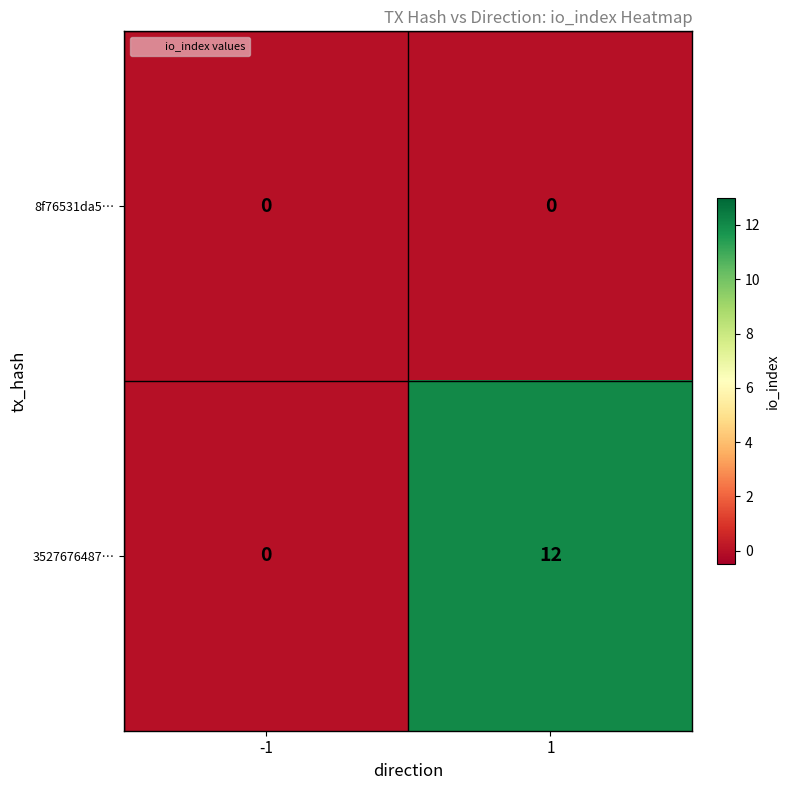

What is the greatest value displayed?

12